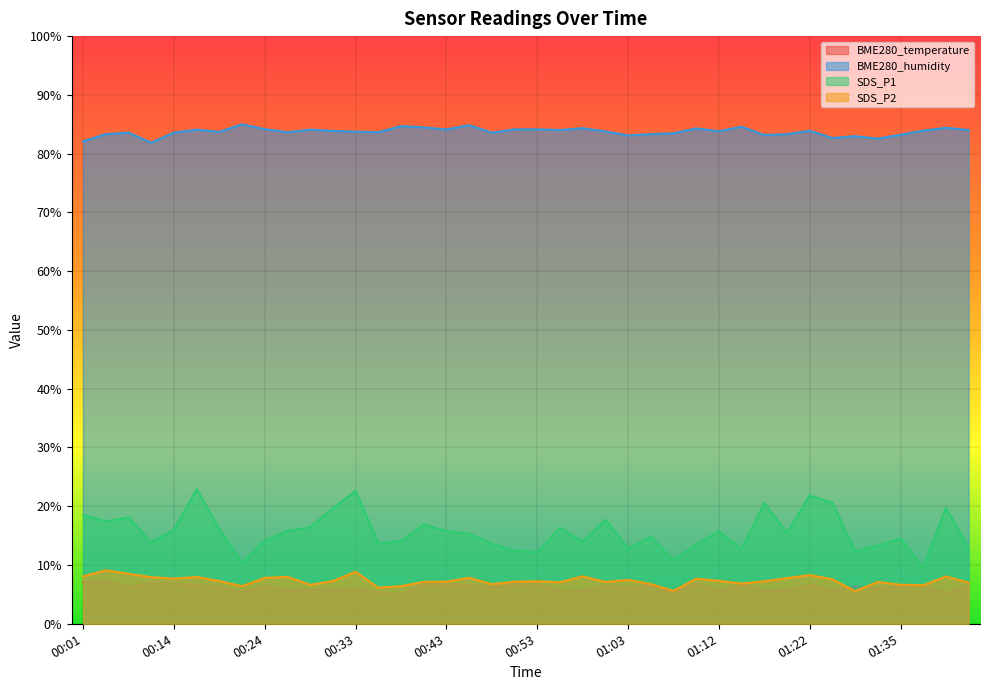

True or false: SDS_P2 and SDS_P1 intersect in this chart.

False